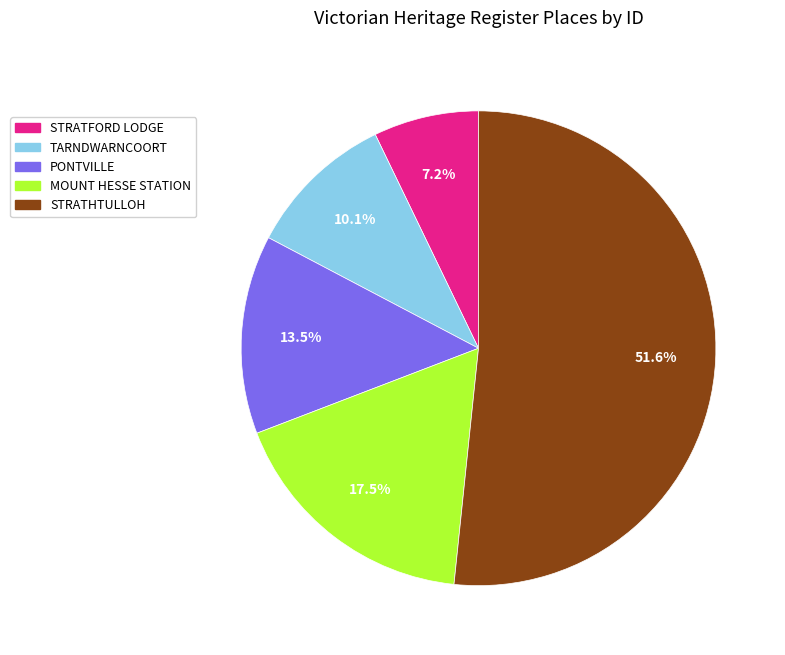

Is MOUNT HESSE STATION the majority of the pie?

No